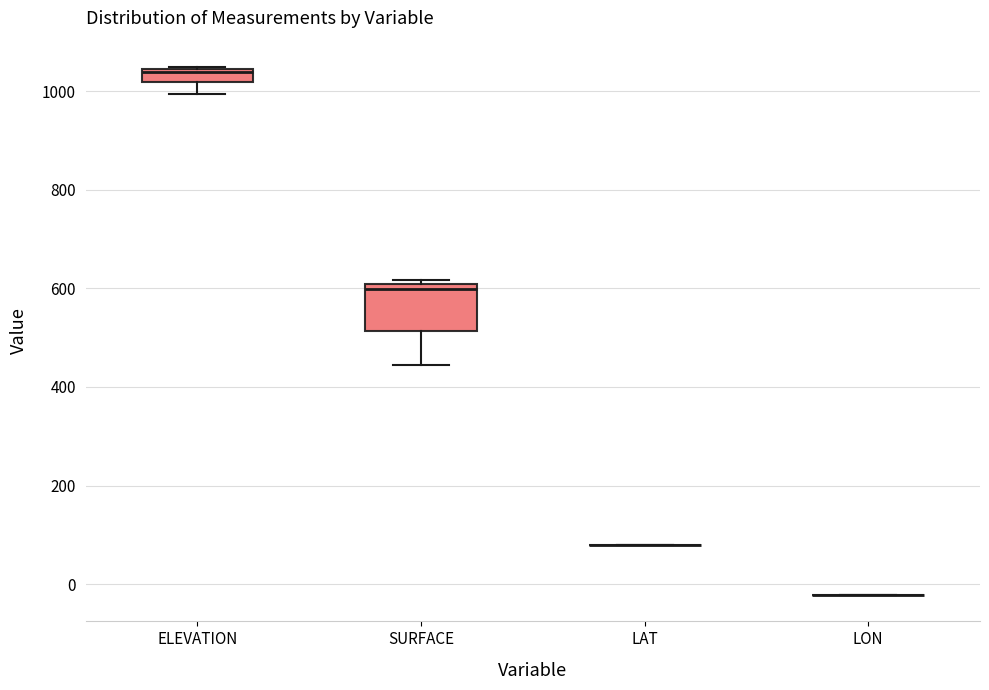

Where is the upper edge of the box for ELEVATION on the y-axis? The values are not printed on the chart, so give them approximately, as read against the axis.

1040